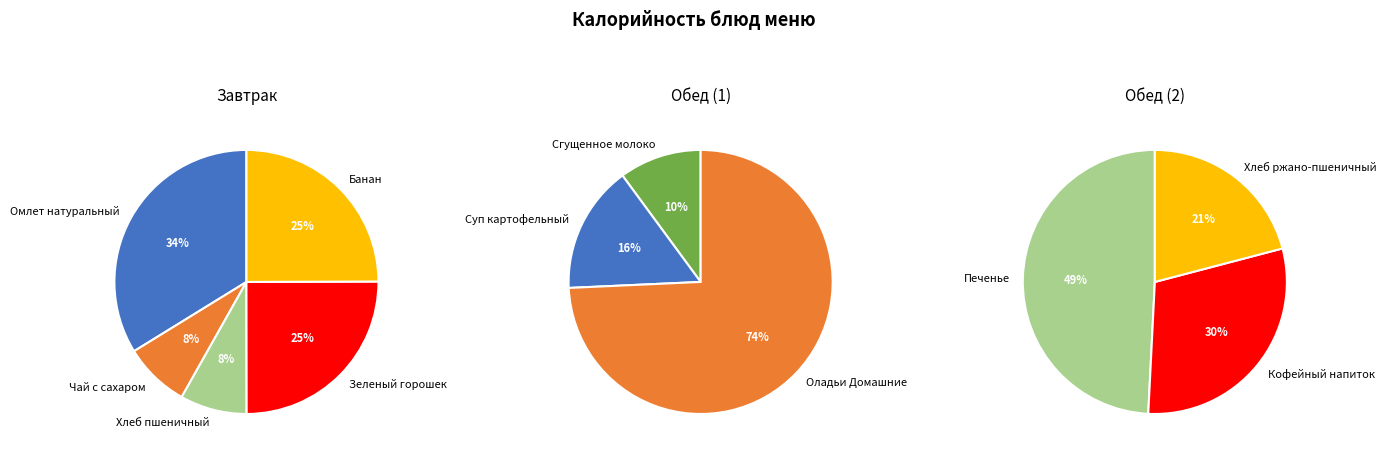

Does Банан account for over 50% of the chart?

No